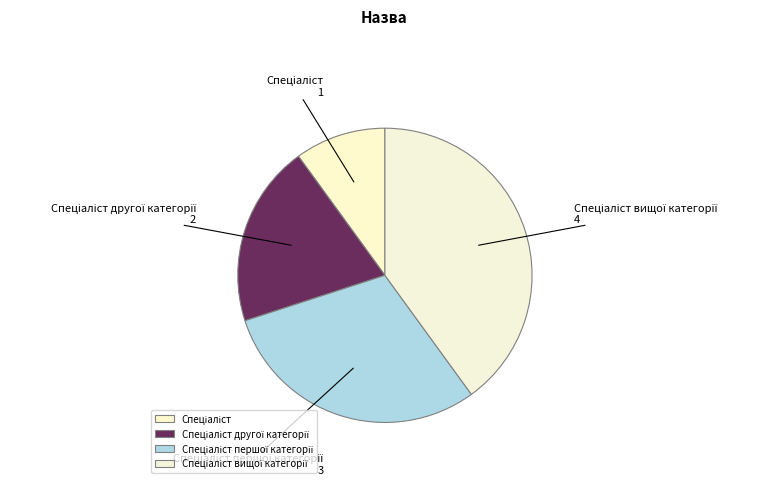

Is there any slice that represents more than half of the pie?

No